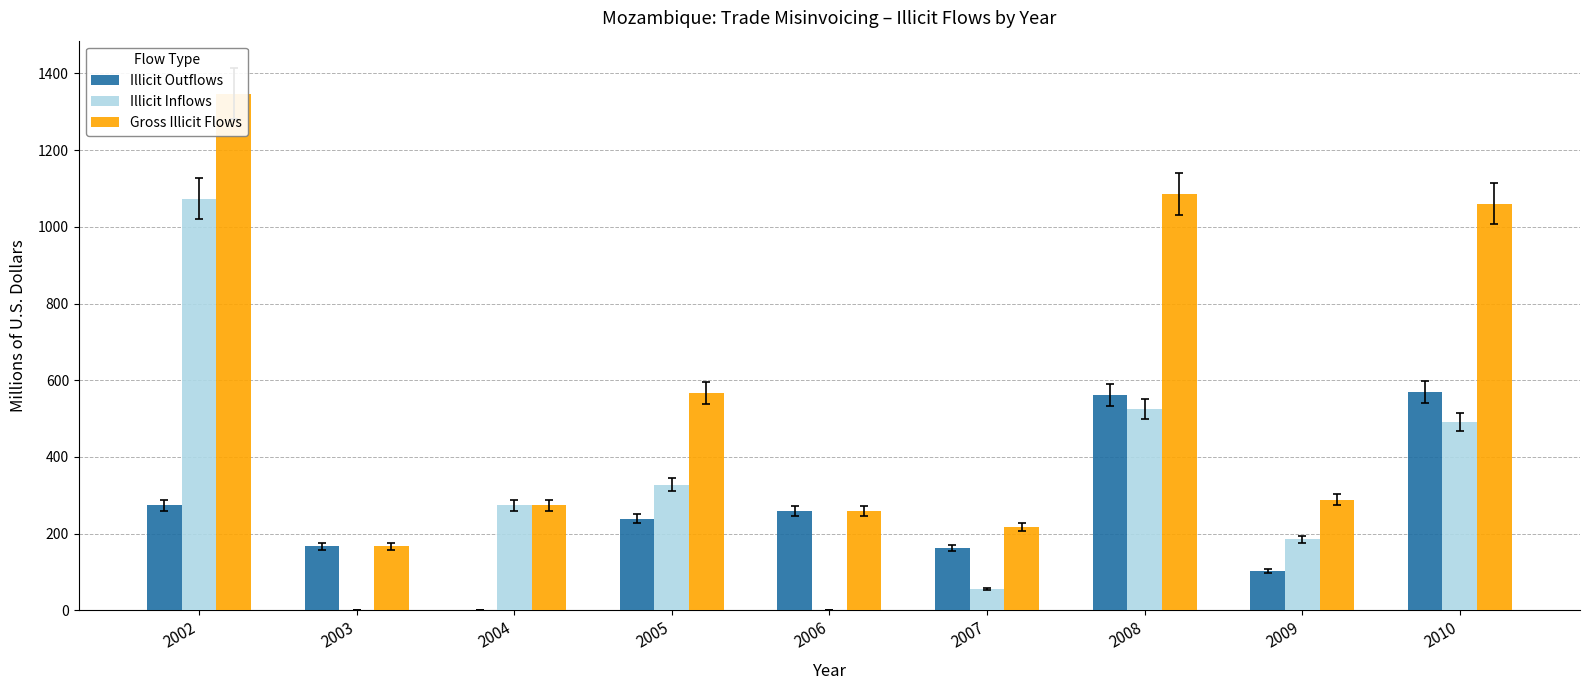

Reading left to right, extract all data points from this chart.

Illicit Outflows: 274	167	0	239	259	163	561	102	569
Illicit Inflows: 1073	0	274	328	0	55	525	186	491
Gross Illicit Flows: 1347	167	274	567	259	218	1086	288	1060